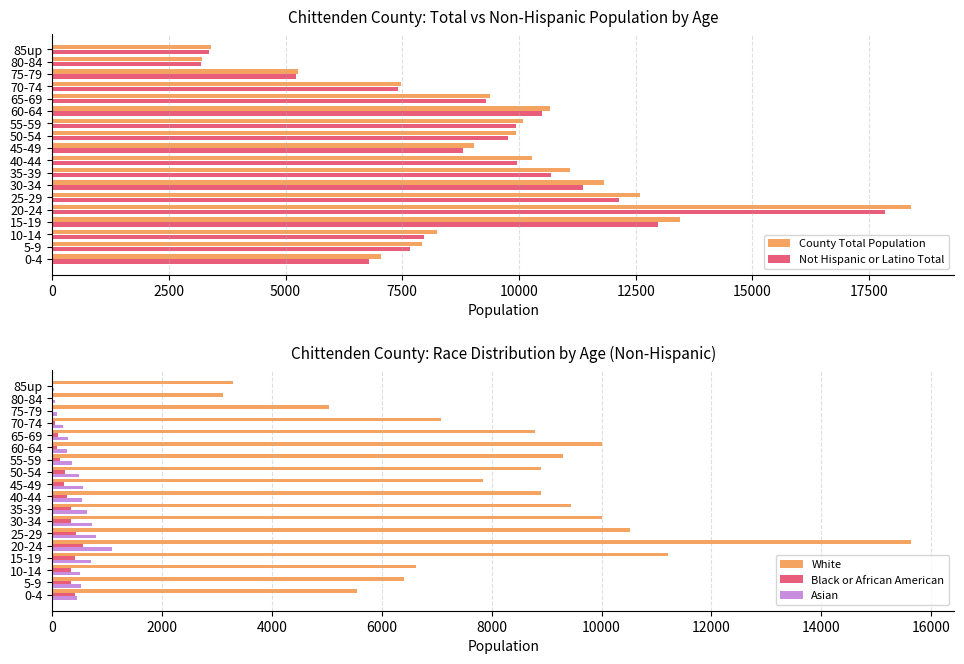

How many data points does each series have?

18